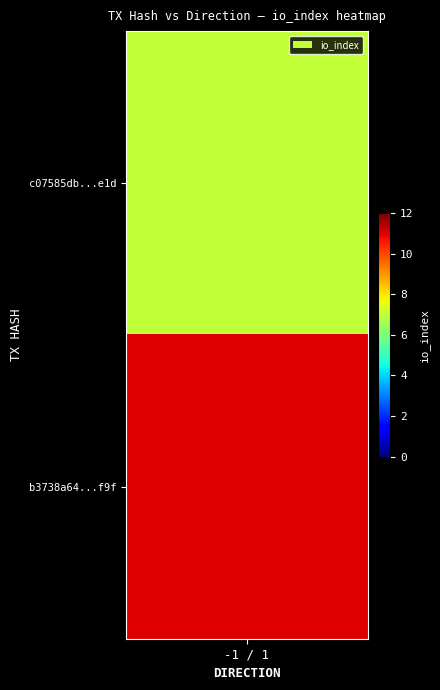

List the series in order of their overall mean, highest first.

b3738a647a7895e54a87f893d9f645c04f9cf9f, c07585db93e9edce66117a42a8adca66ffefe1d